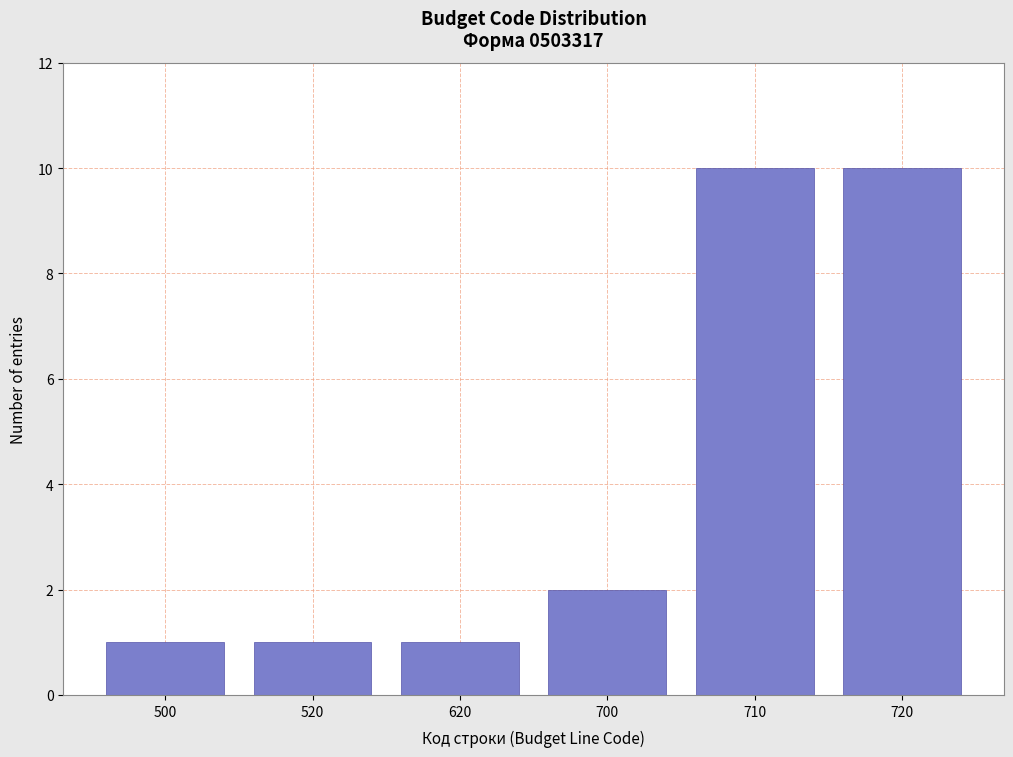

Reading left to right, transcribe all the data shown in this chart.

500=1	520=1	620=1	700=2	710=10	720=10